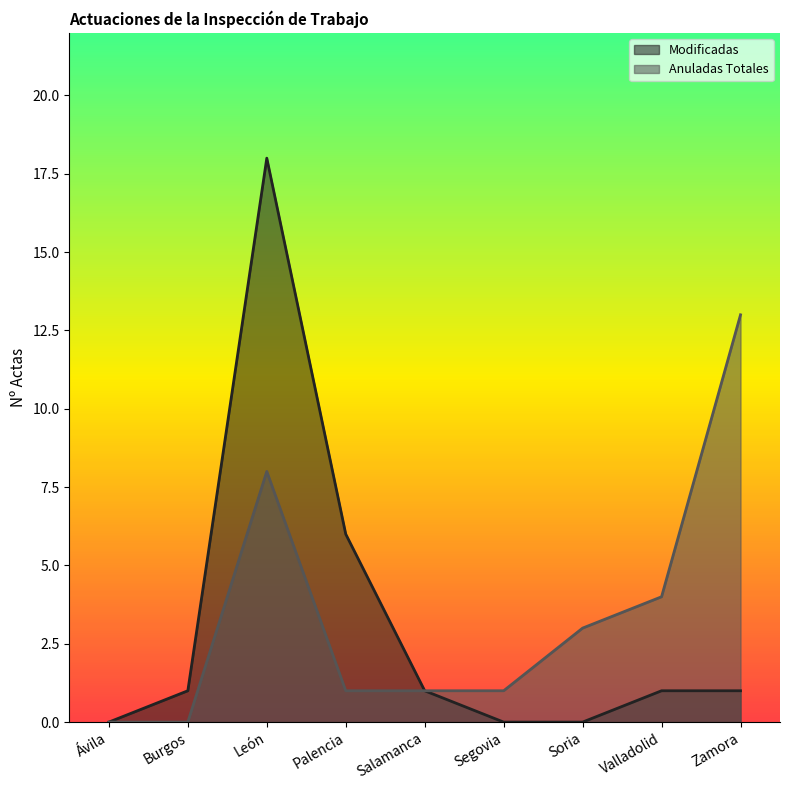

What is the approximate value of Modificadas at León, to the nearest 5?

20